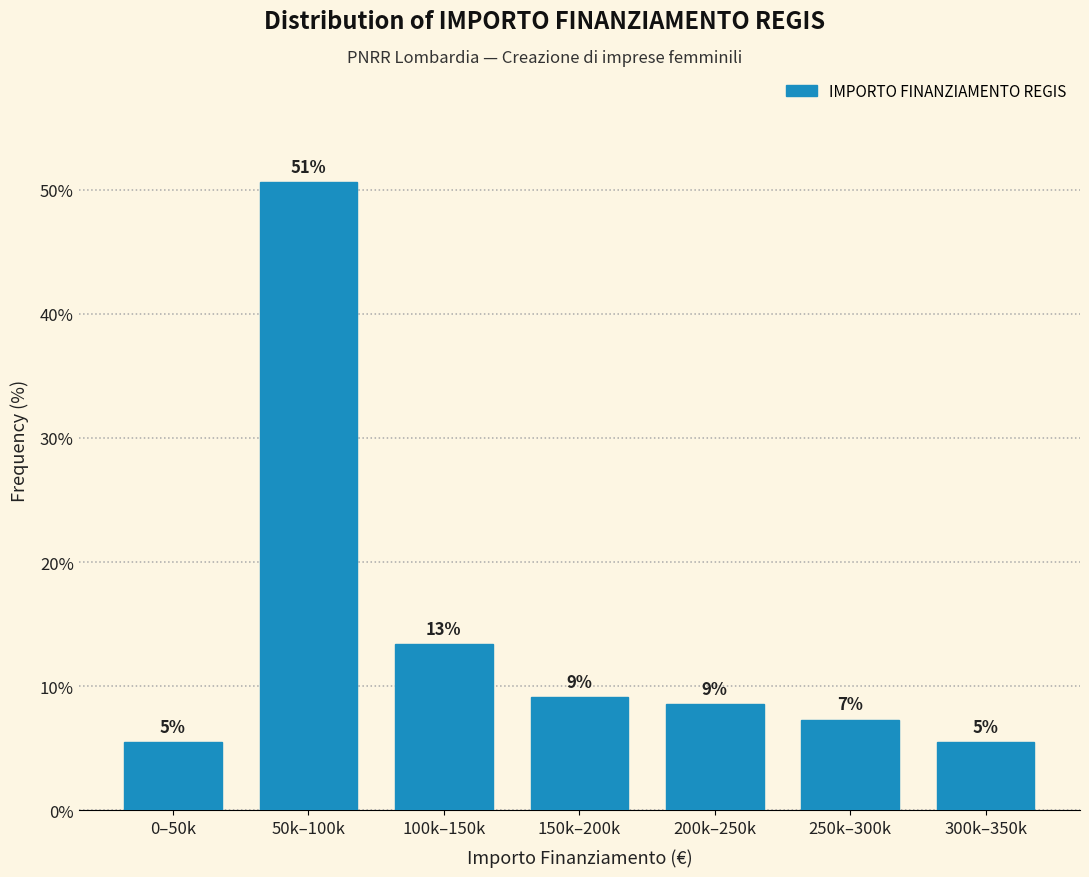

How many bars are there in total?

7